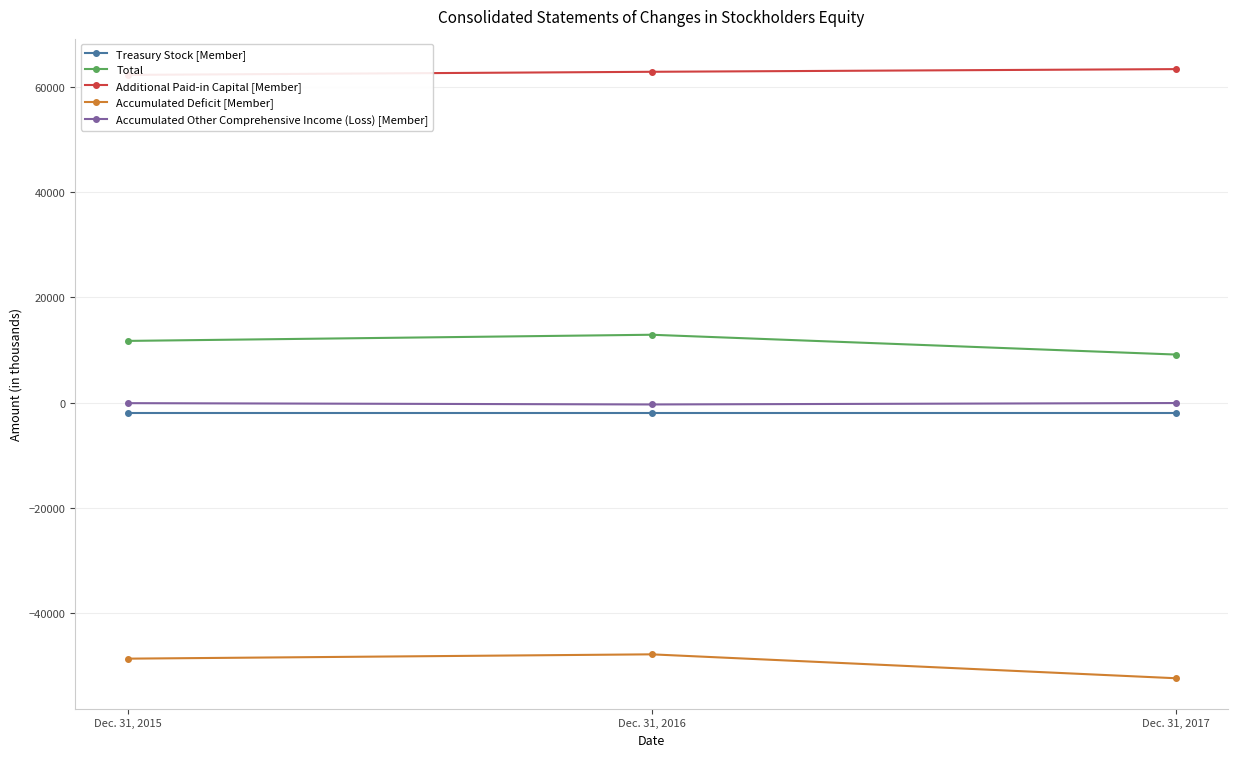

Rank the categories by Treasury Stock [Member] value from highest to lowest.

Dec. 31, 2015, Dec. 31, 2016, Dec. 31, 2017